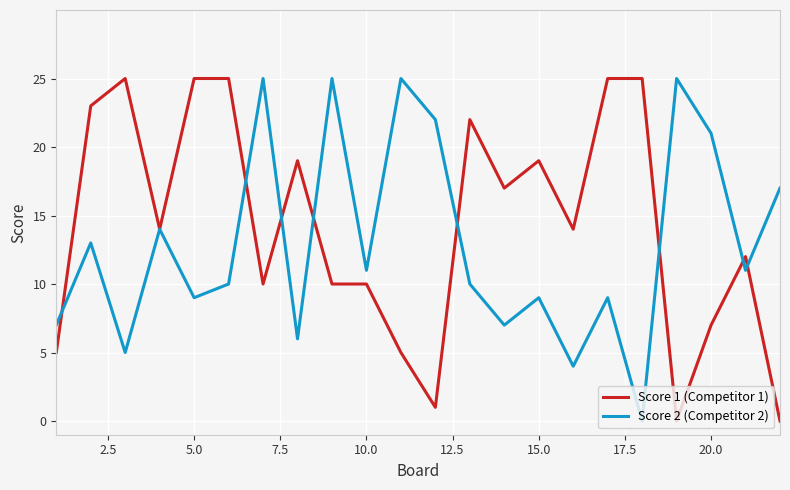

What are all the series names shown in the legend?

Score 1 (Competitor 1), Score 2 (Competitor 2)